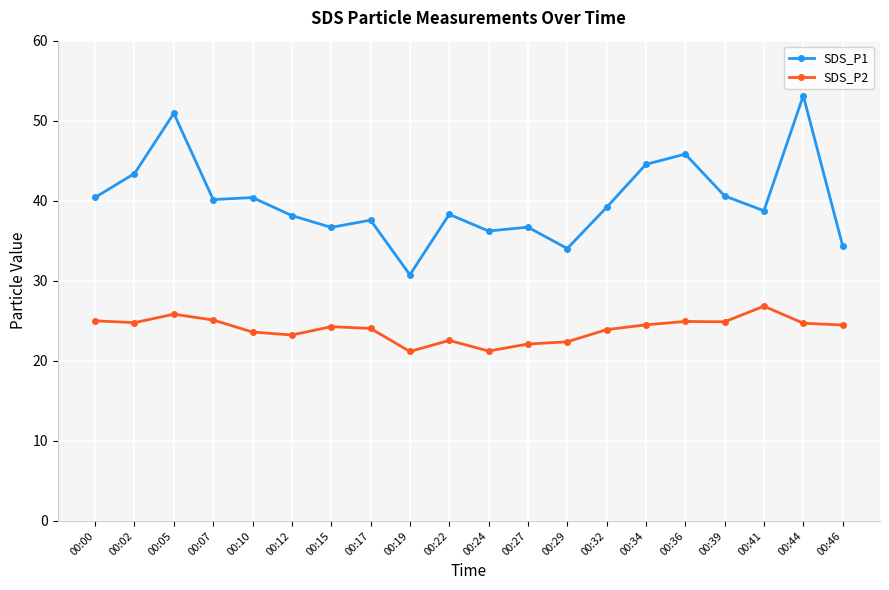

What is the value of the SDS_P2 point at the 7th from the left?

24.3